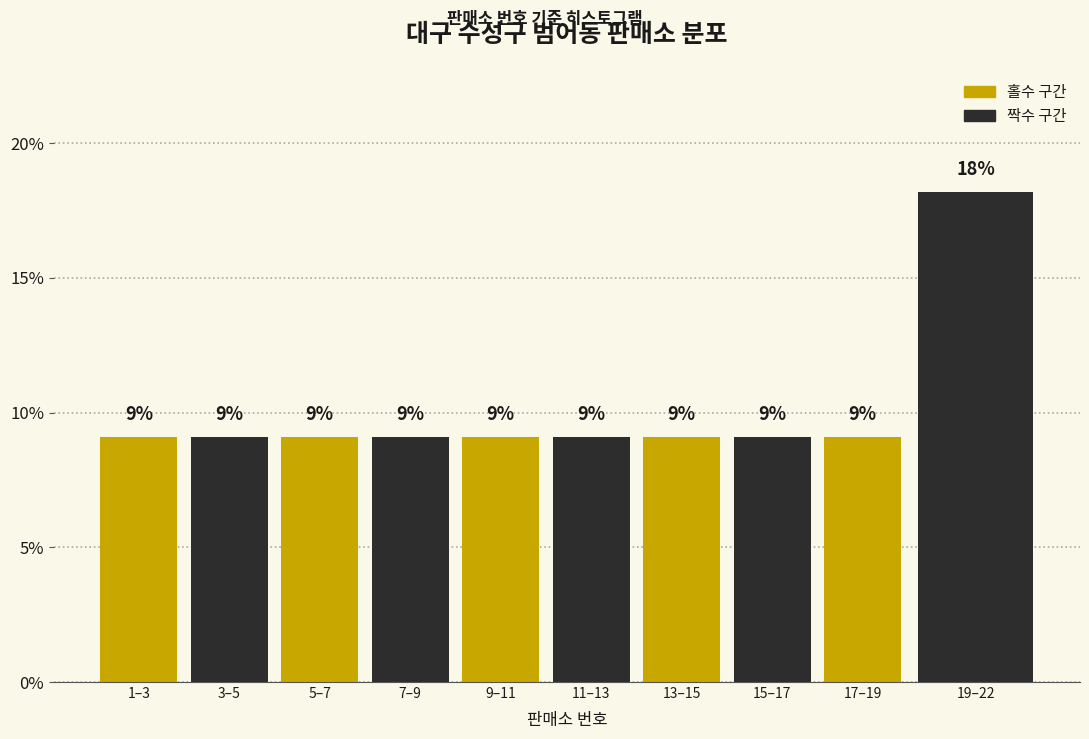

Are the bars horizontal?

No